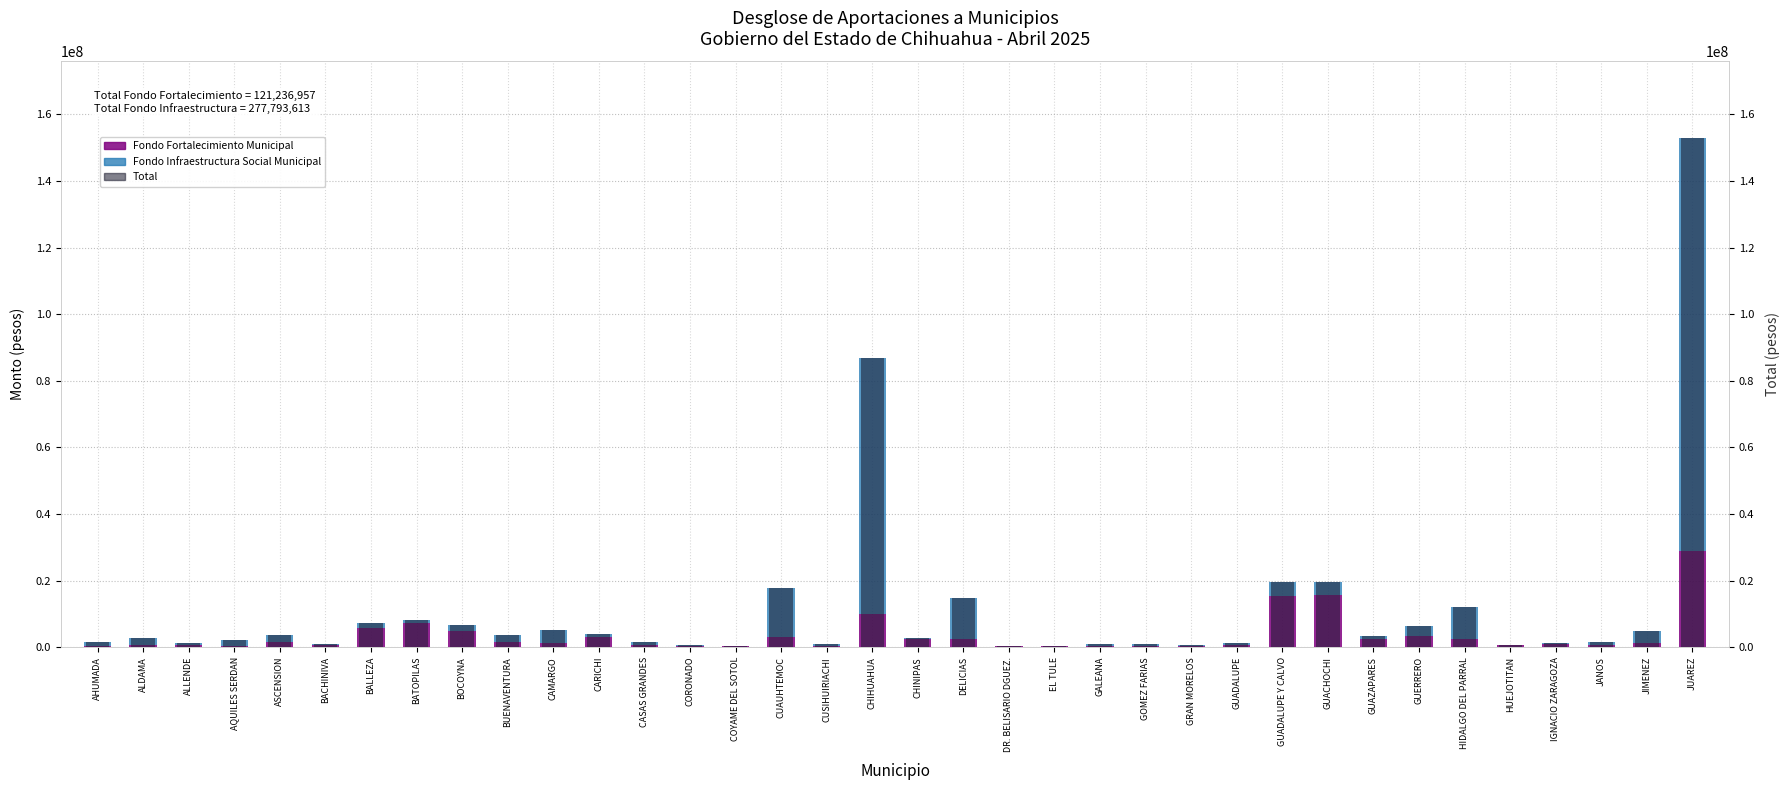

Where is FONDO INFRAESTRUCTURA nearest to the value 62001225?

CHIHUAHUA